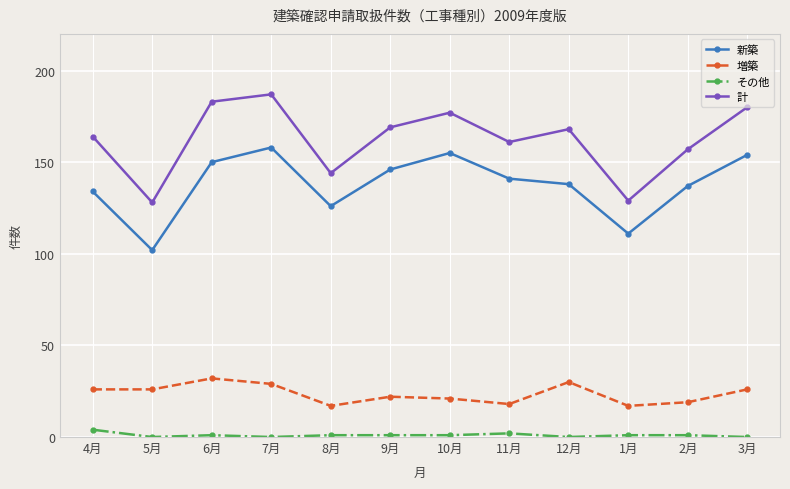

What is the highest value of the 新築 series?

158